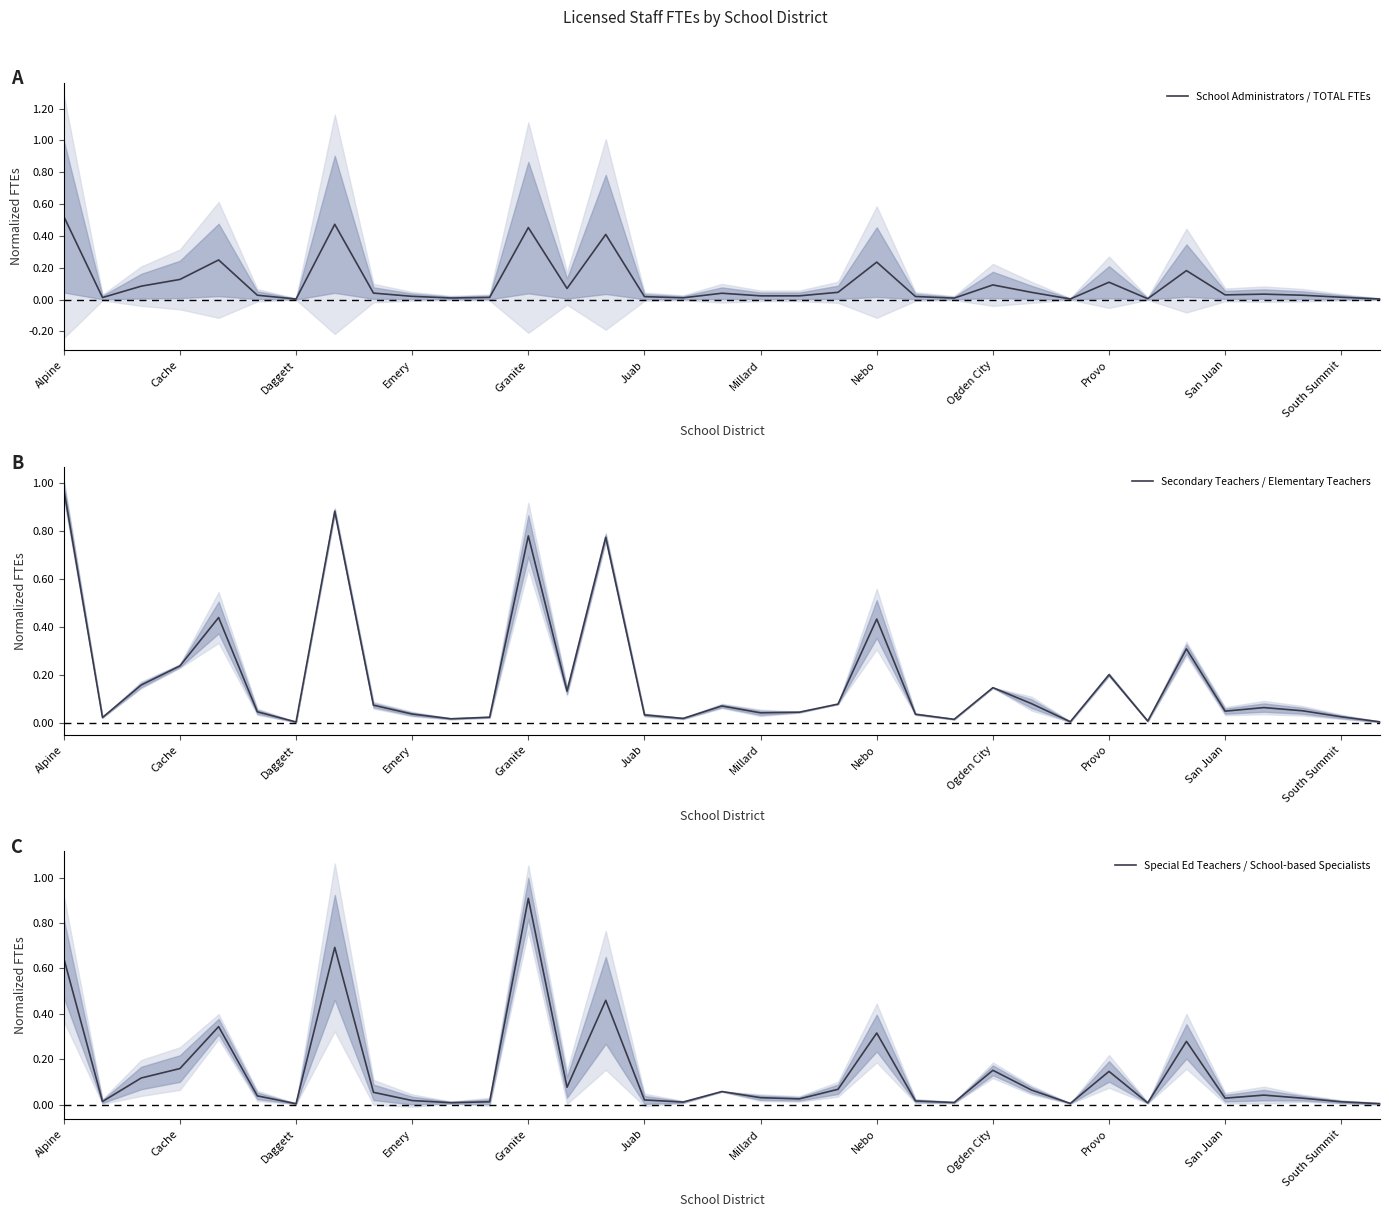

True or false: Secondary Teachers / Elementary Teachers has more than 1 points higher than both neighbors.

True